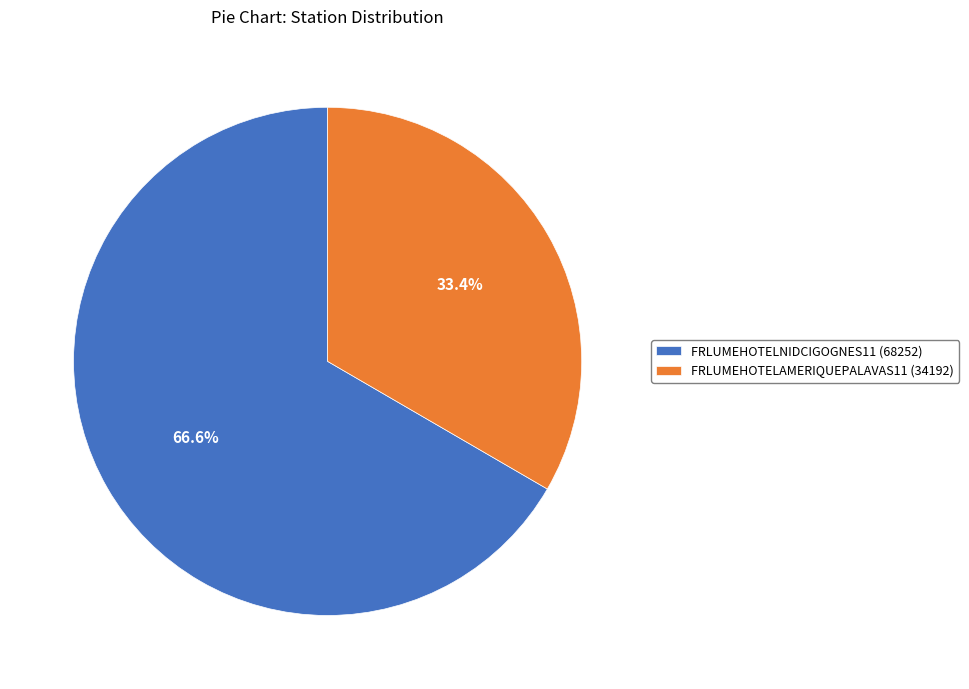

Which slice is the smallest?

FRLUMEHOTELAMERIQUEPALAVAS11